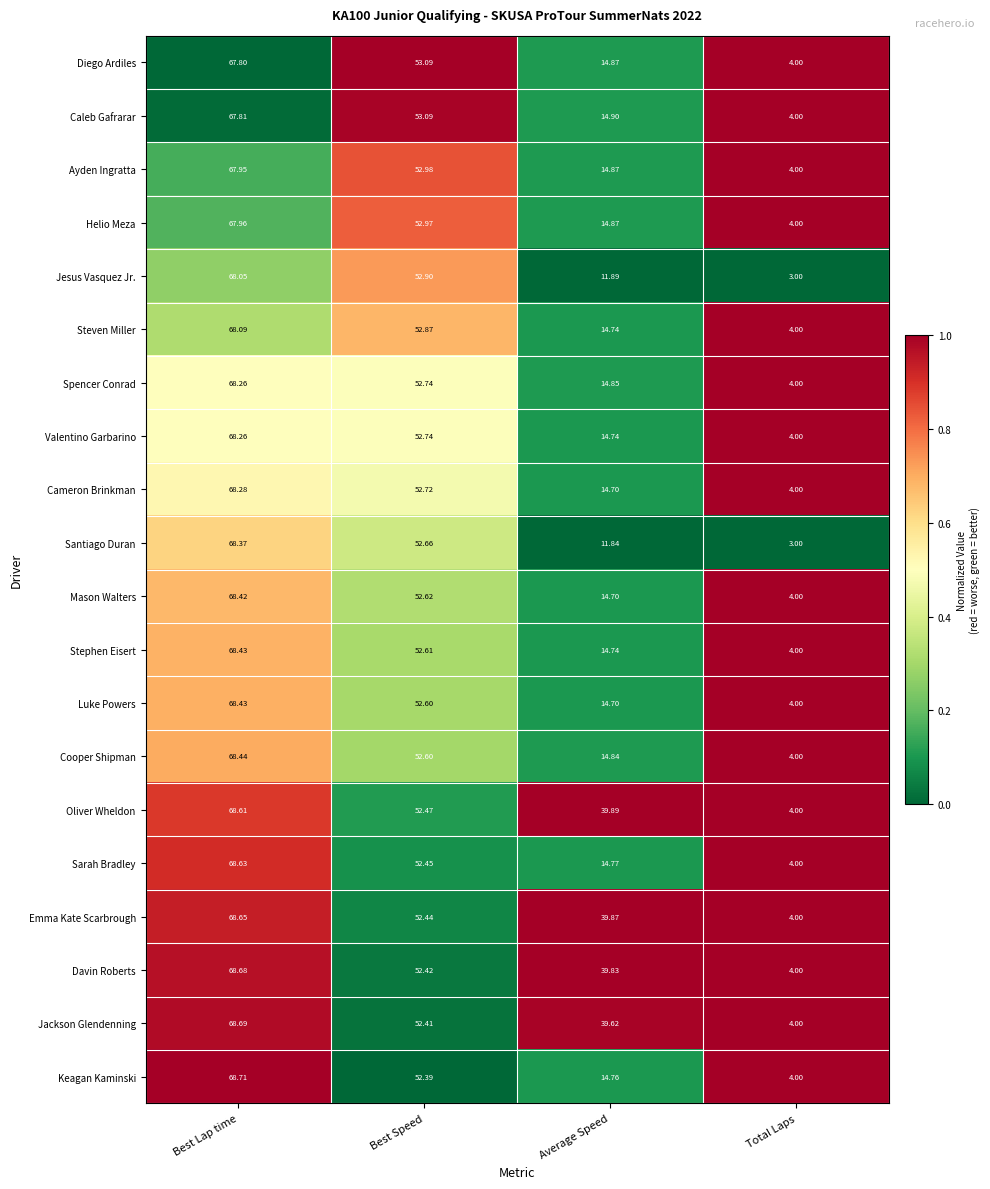

Which series has the largest range (max minus min)?

Santiago Duran